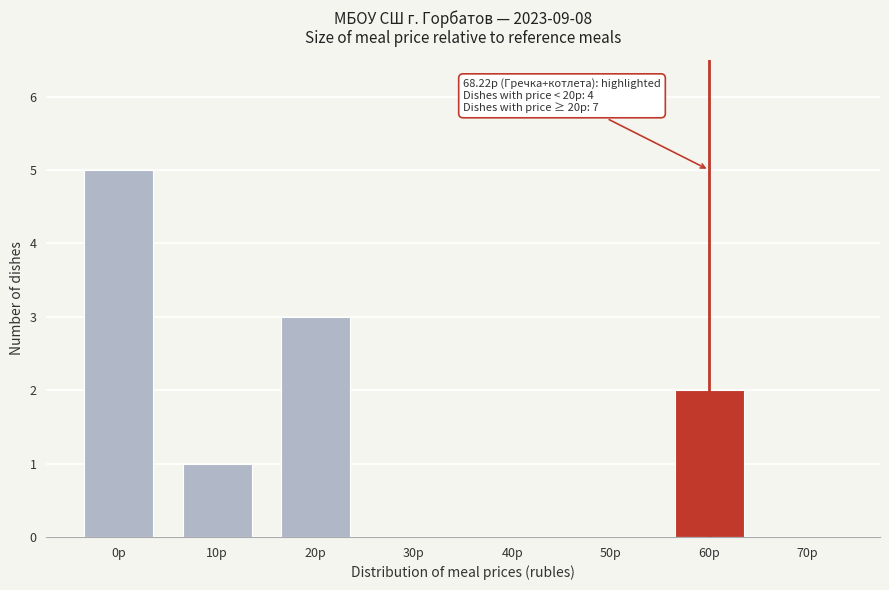

Reading left to right, list all the values displayed in this chart.

0р=5	10р=1	20р=3	30р=0	40р=0	50р=0	60р=2	70р=0